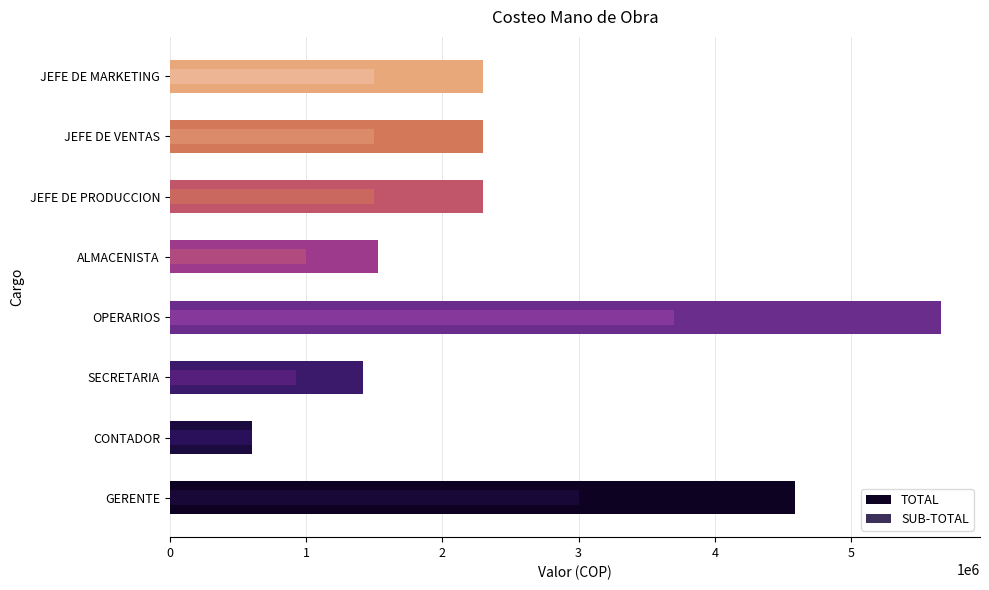

Does the chart contain stacked bars?

No